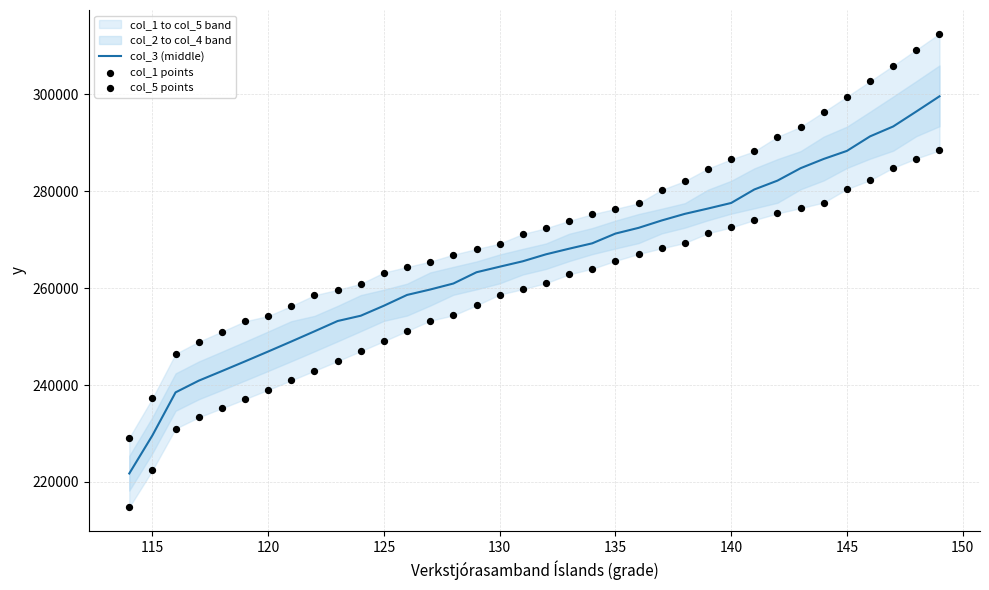

Which series has the largest total across all categories?

col_5 points